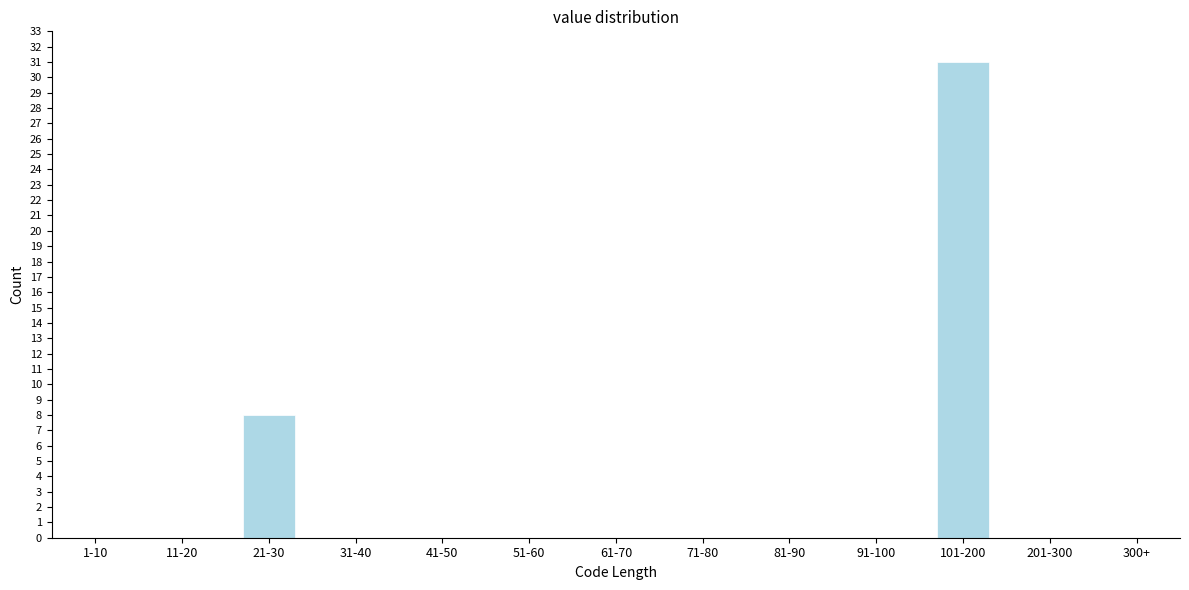

Reading left to right, transcribe all the data shown in this chart.

1-10=0	11-20=0	21-30=8	31-40=0	41-50=0	51-60=0	61-70=0	71-80=0	81-90=0	91-100=0	101-200=31	201-300=0	300+=0